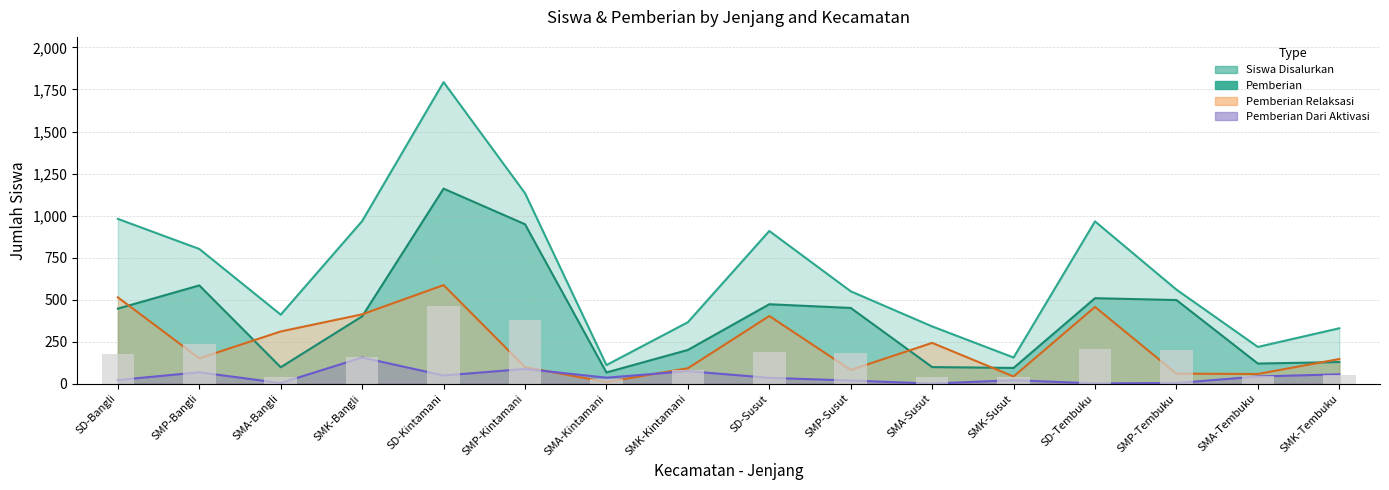

True or false: Pemberian Dari Aktivasi has a value of 34 at SD-Susut.

True